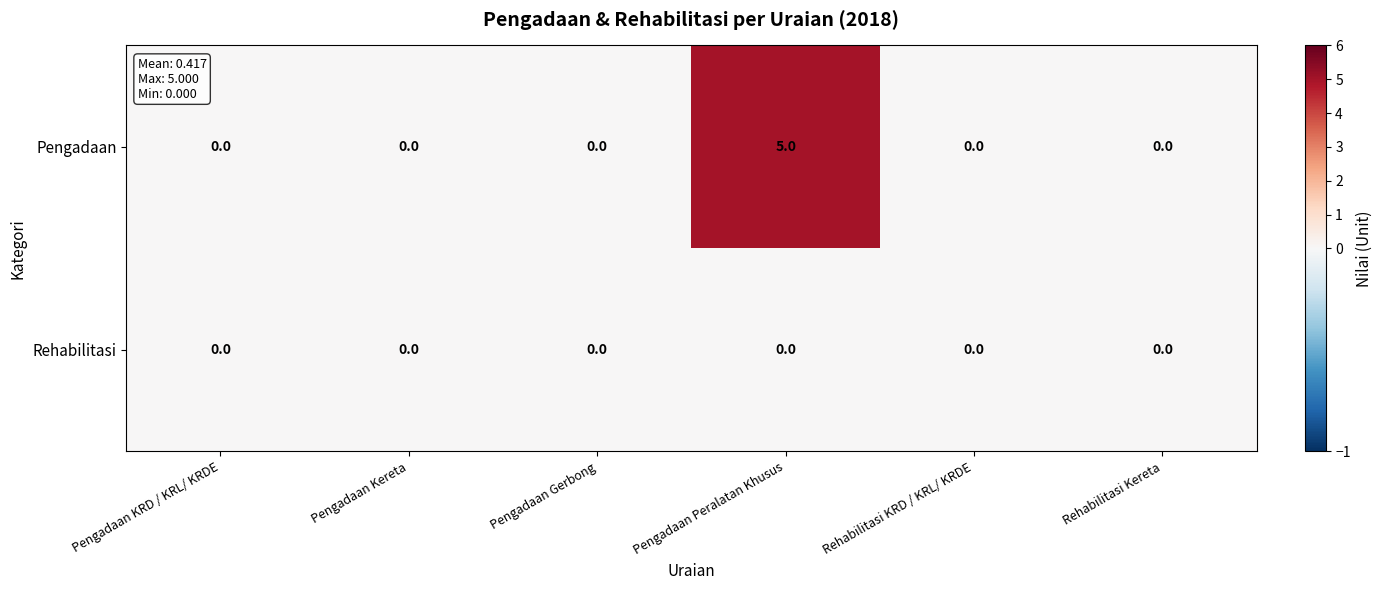

What is the maximum value for Pengadaan?

5